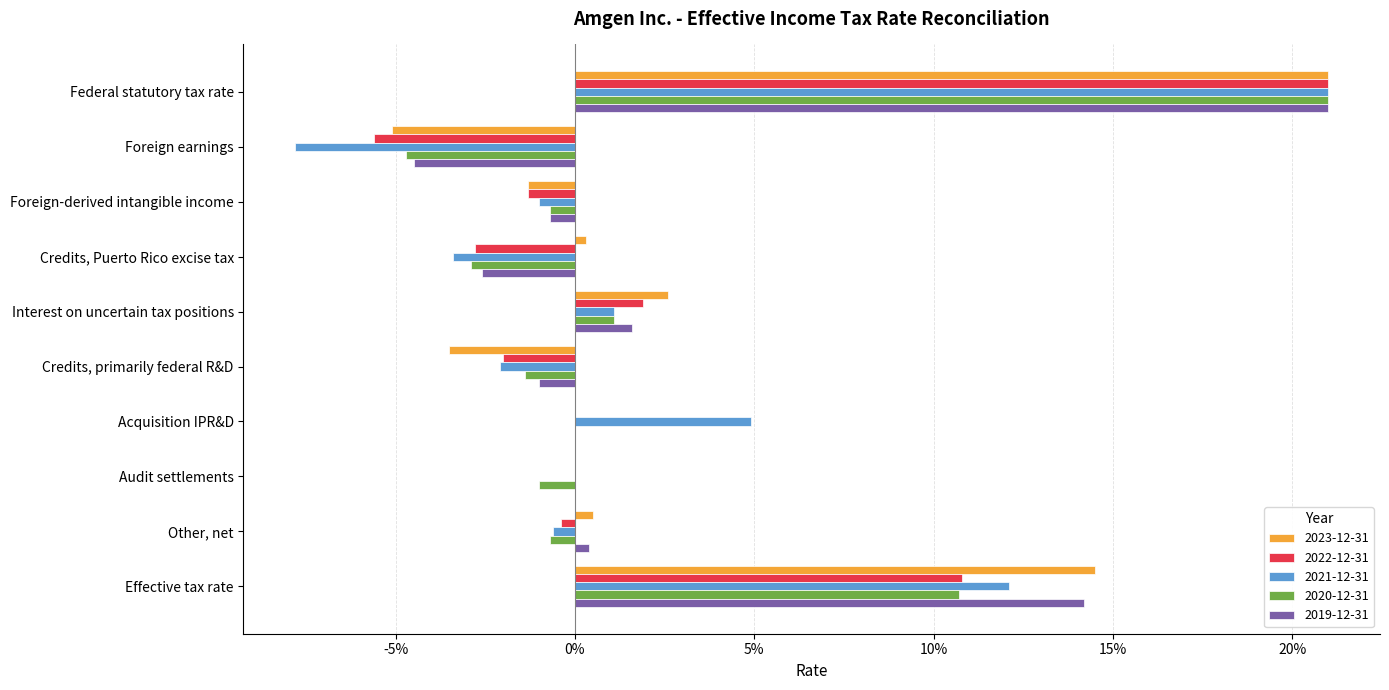

What are all the series names shown in the legend?

2023-12-31, 2022-12-31, 2021-12-31, 2020-12-31, 2019-12-31